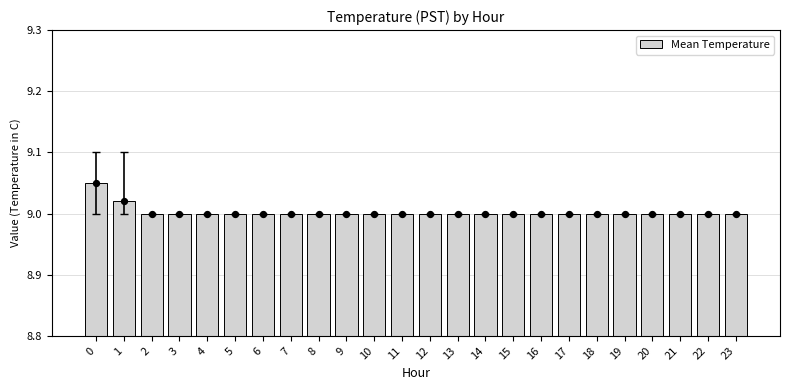

Which has a higher value, 10 or 20?

10